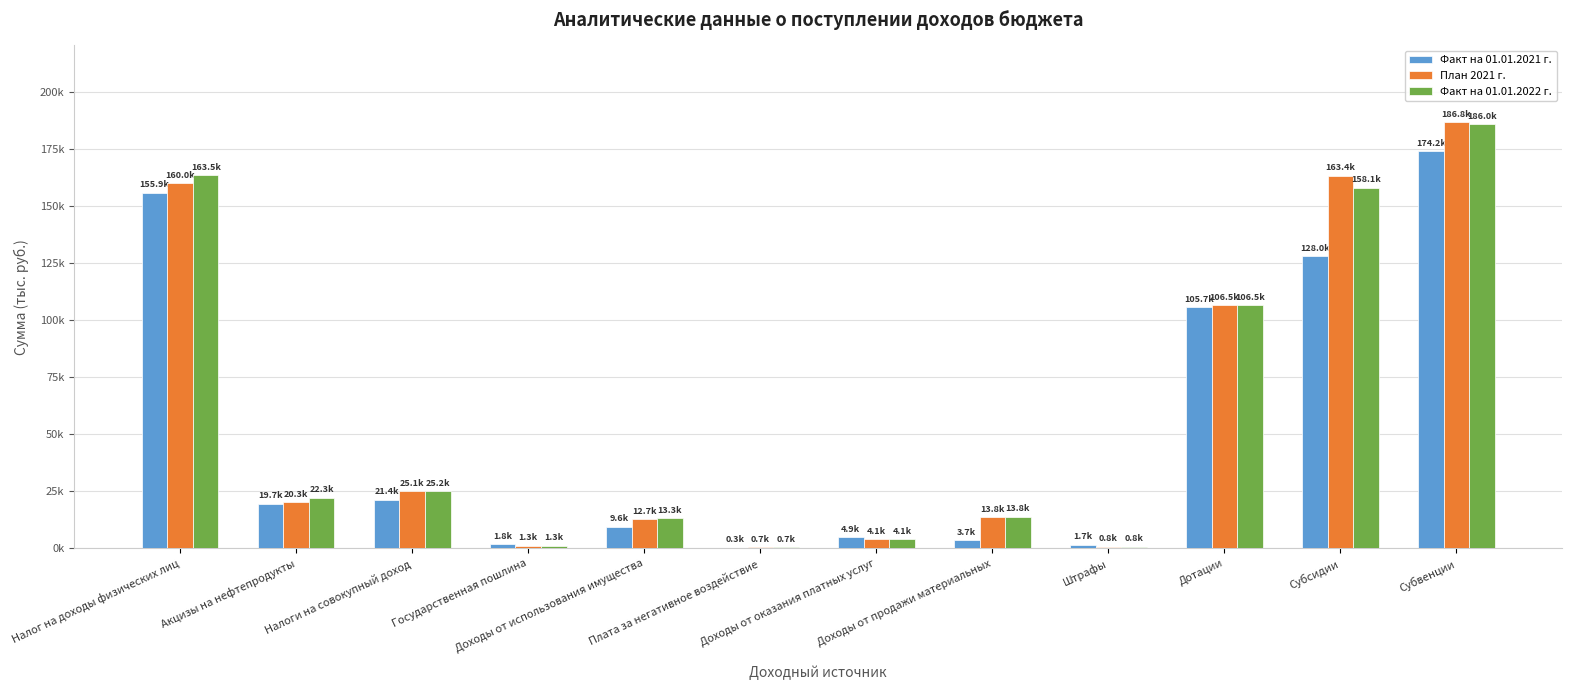

At which label does План 2021 г. first exceed 20318?

Налог на доходы физических лиц